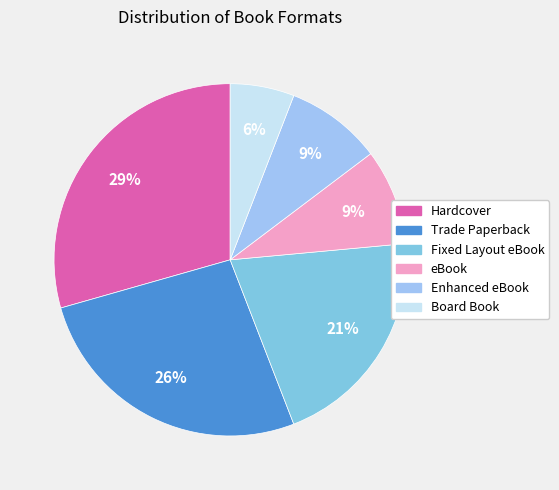

Is there any slice that represents more than half of the pie?

No